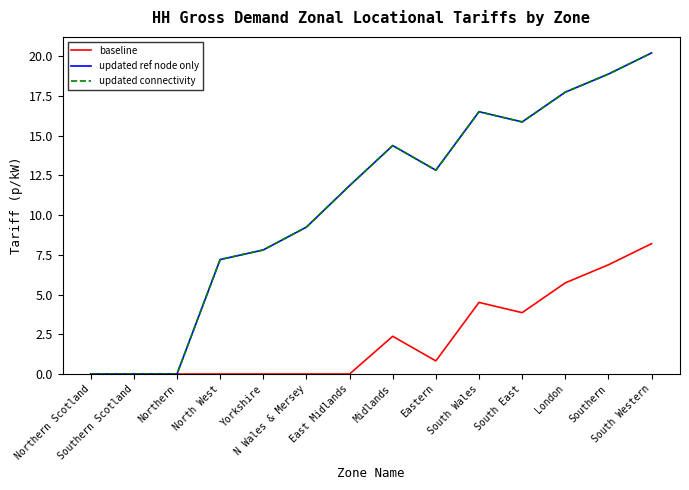

Between Southern Scotland and Eastern, which series saw the biggest shift?

updated ref node only